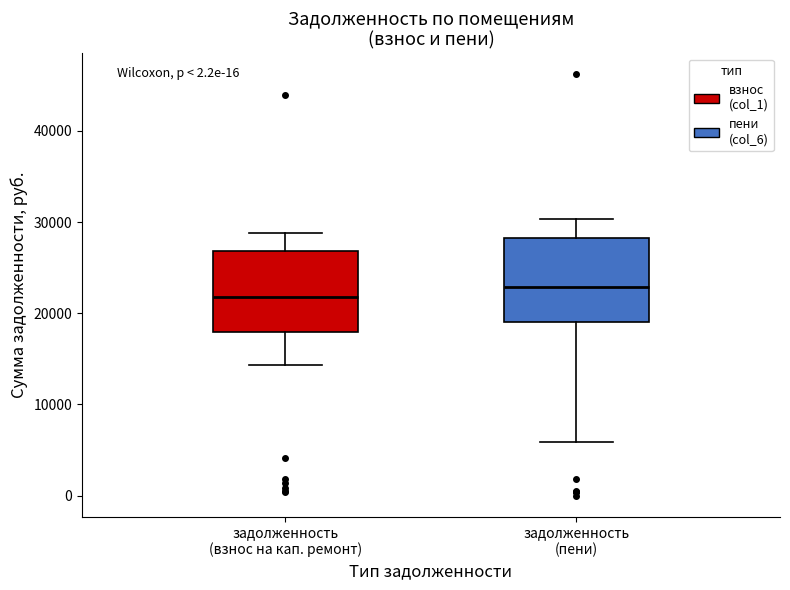

Reading left to right, read every box against the y-axis: the position of its median line, the range the box covers, and the ends of its whiskers. The values are not printed on the chart, so give them approximately, as read against the axis.

задолженность (взнос на кап. ремонт): median 22000, box 18000 to 27000, whiskers 14000 to 29000
задолженность (пени): median 23000, box 19000 to 28000, whiskers 6000 to 30000